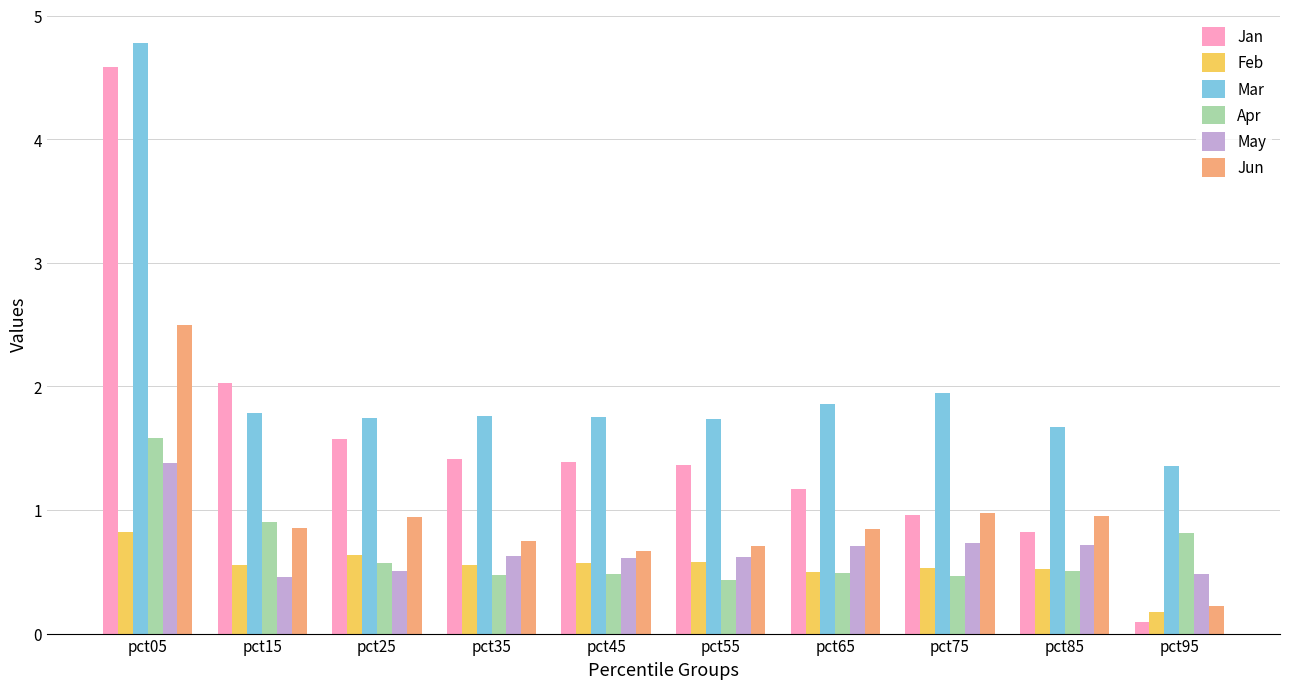

Are the bars horizontal?

No